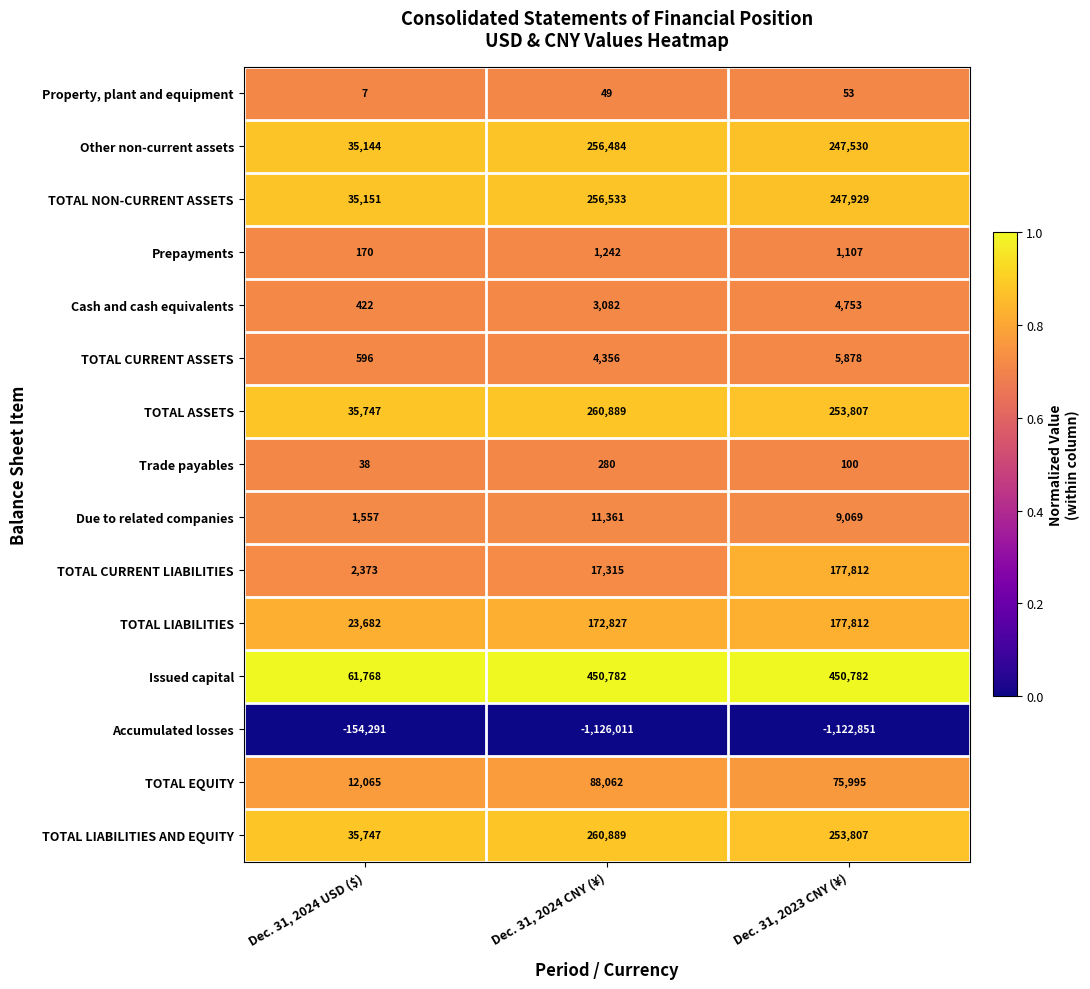

What is the difference between the TOTAL LIABILITIES values at Dec. 31, 2024 USD ($) and Dec. 31, 2024 CNY (¥)?

149145